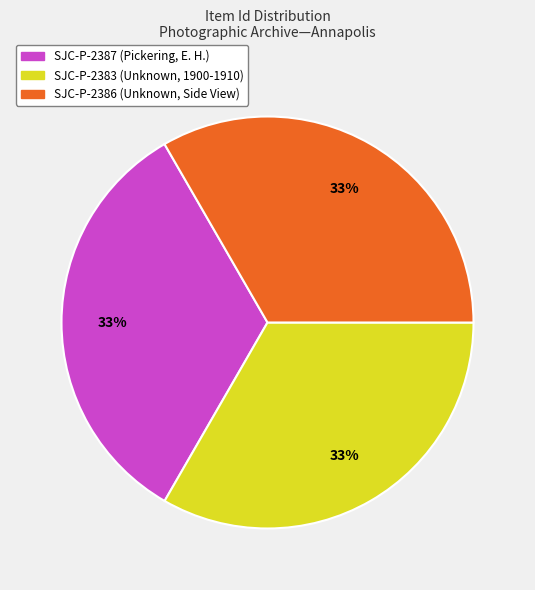

What percentage is the SJC-P-2387 (Pickering, E. H.) slice, to the nearest percent?

33%